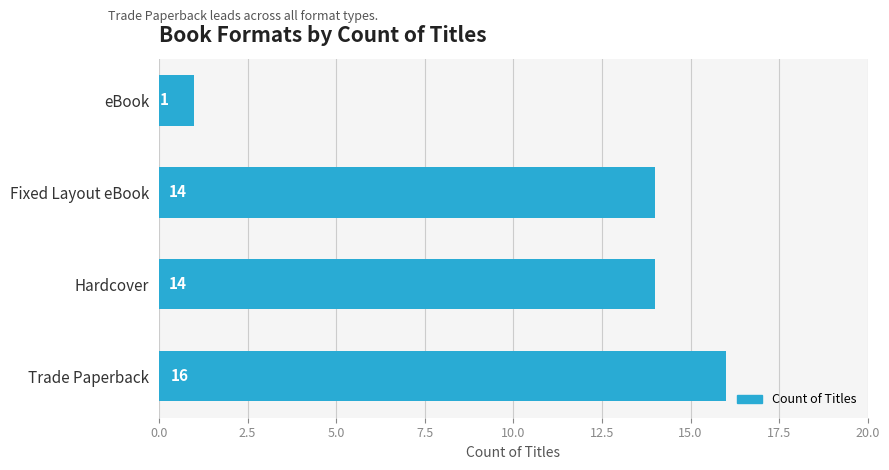

What is the ratio of the value at Hardcover to the value at Fixed Layout eBook?

1.0